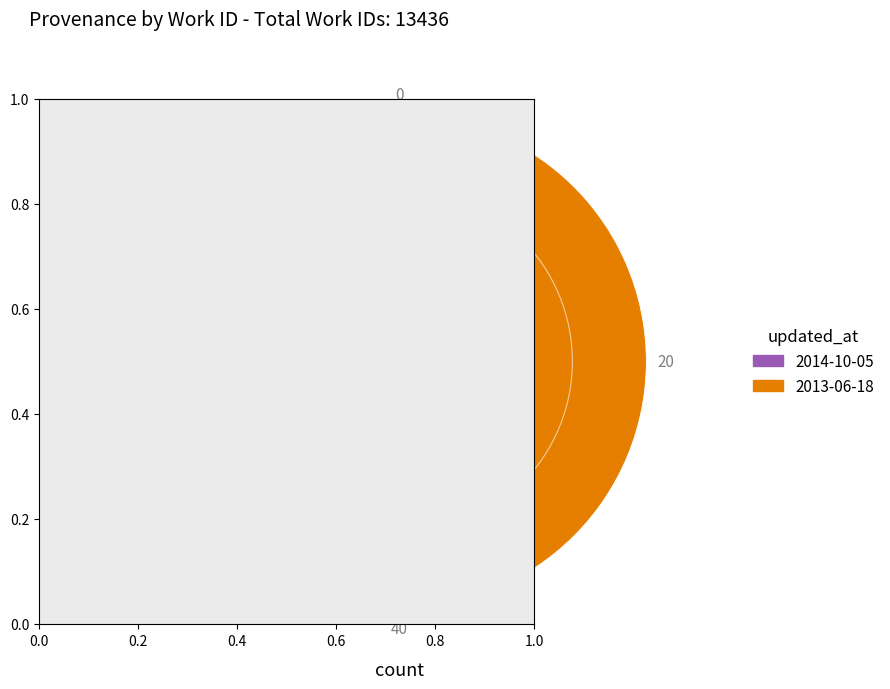

Which category has the biggest portion of the pie?

2013-06-18